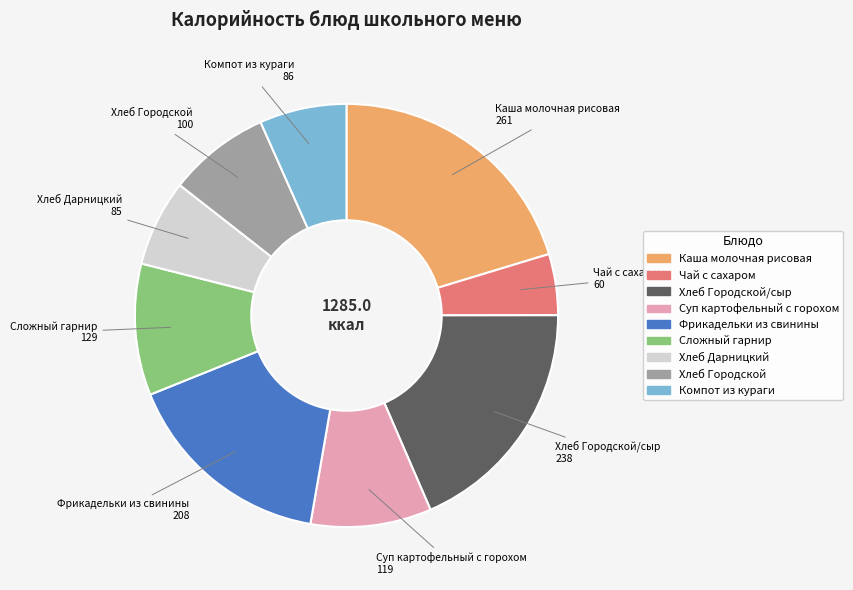

How many slices are in this pie chart?

9